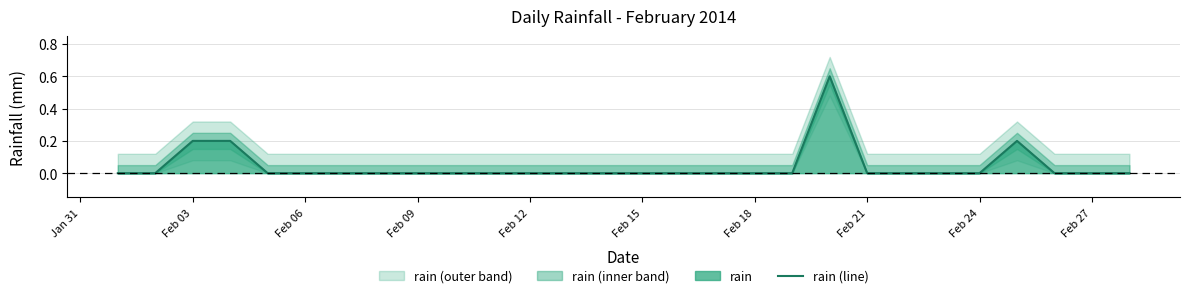

What is the highest value of the rain (line) series?

0.6